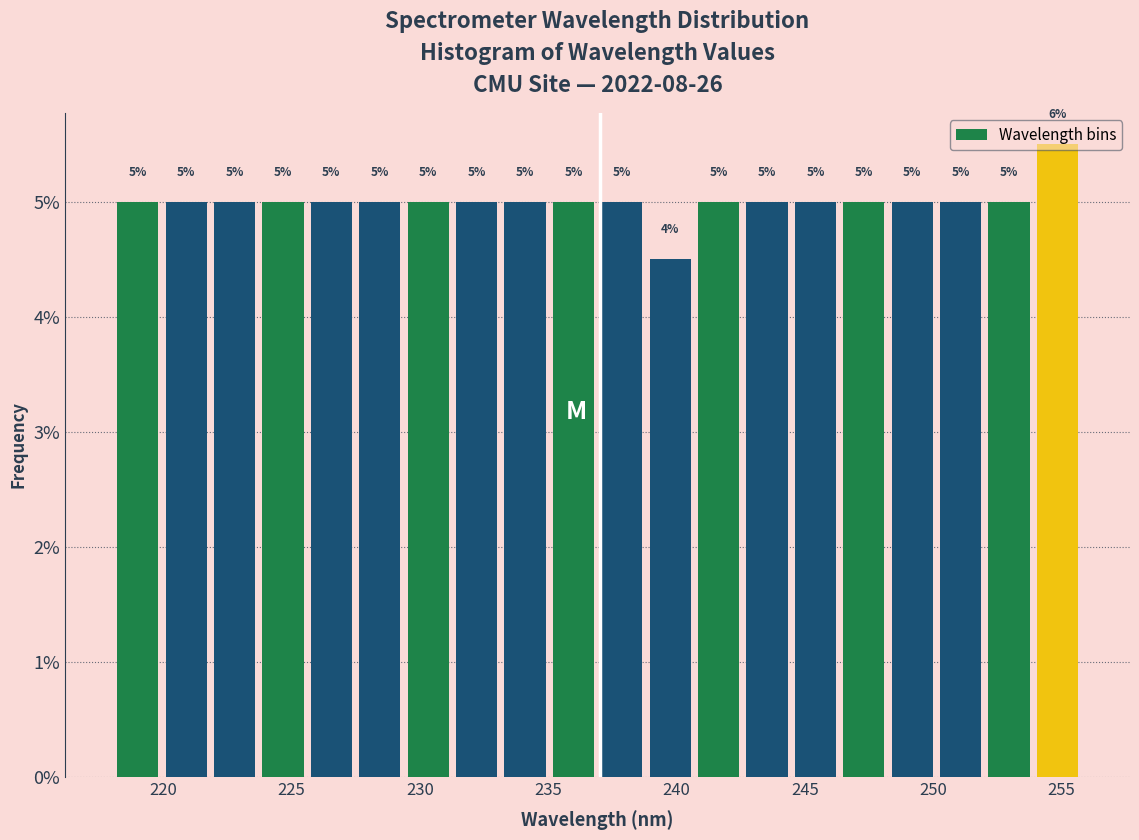

Read against the x-axis, roughly where is the centre of the tallest bar?

255.0